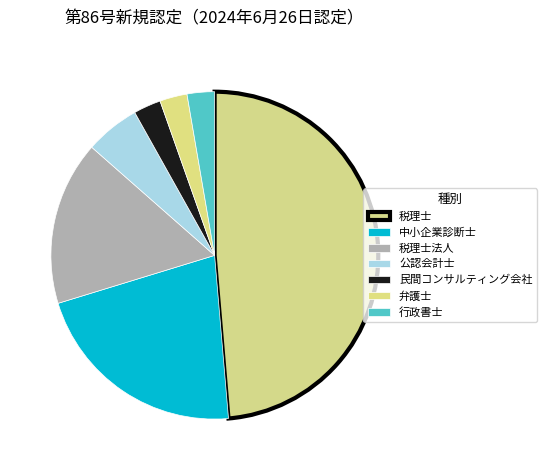

Does 弁護士 account for over 50% of the chart?

No